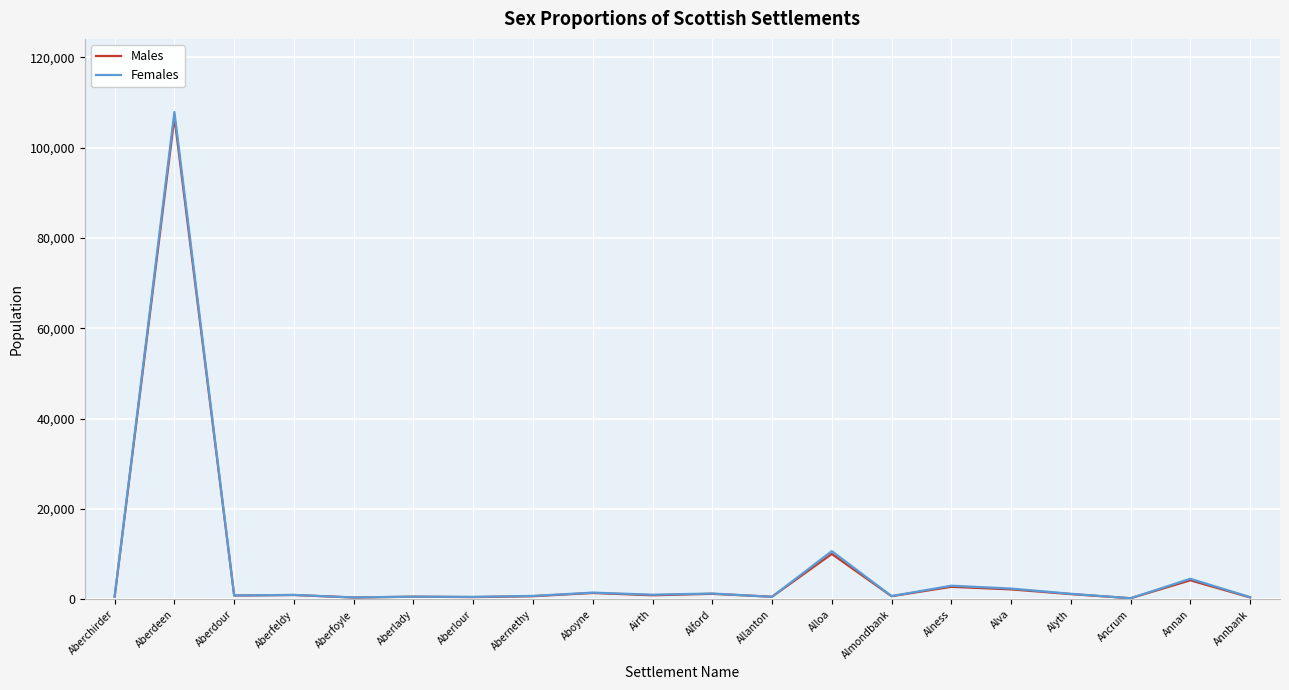

Where is Males nearest to the value 53488?

Alloa